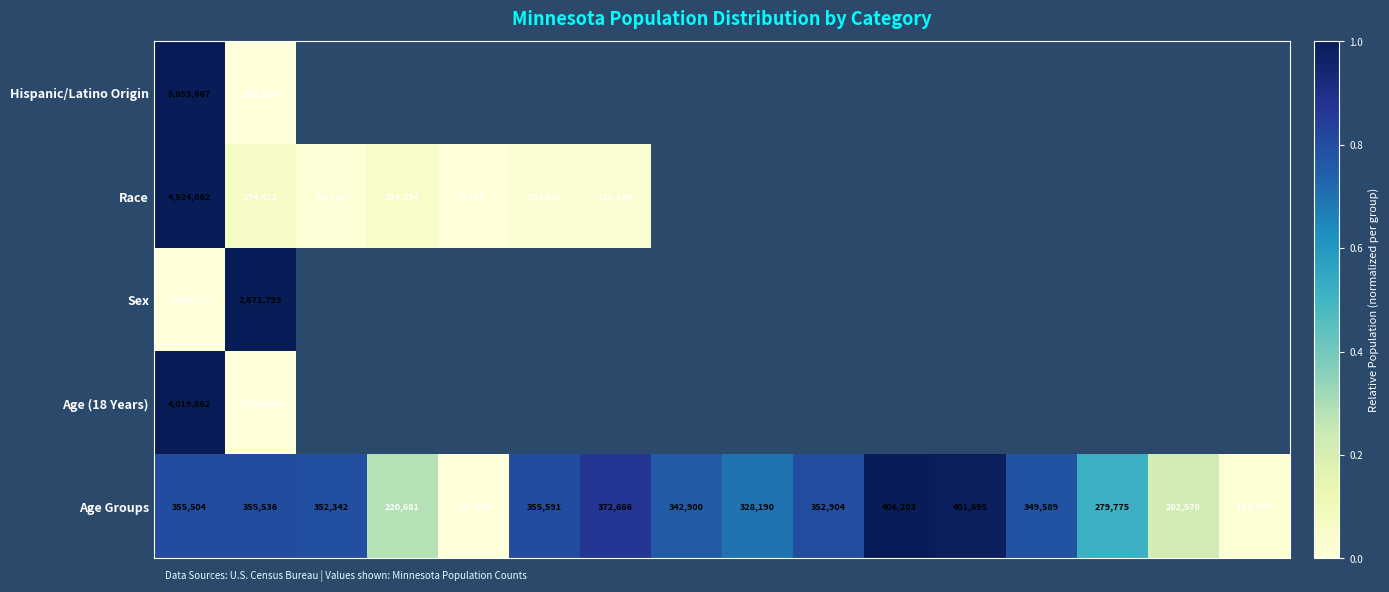

What is the sum of all Age Groups values?

4975171